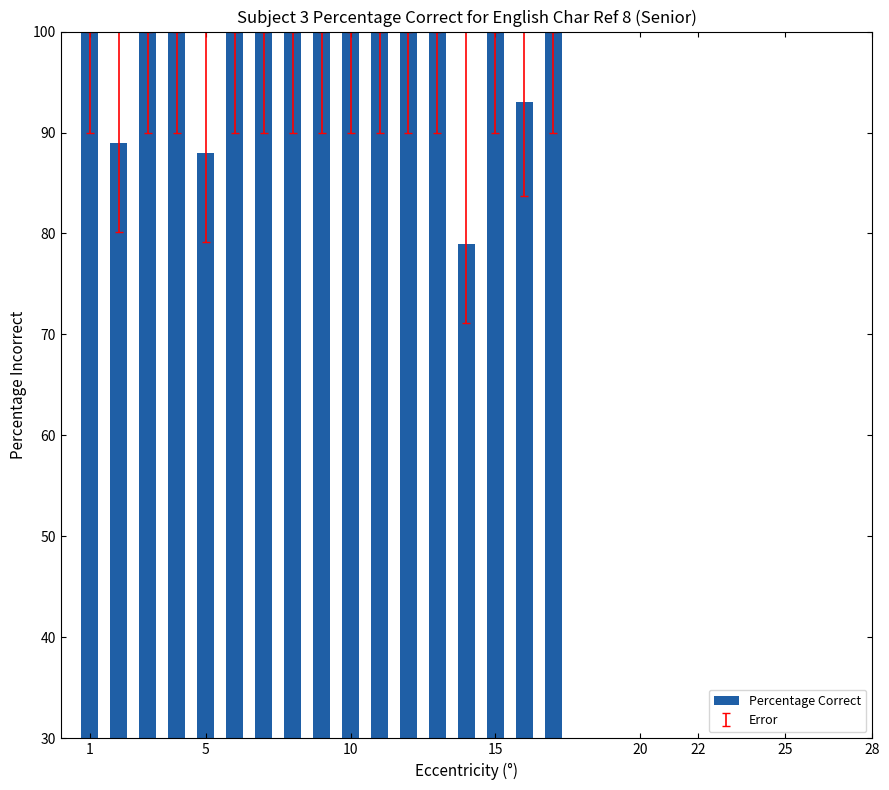

What is the sum of all values?

1649